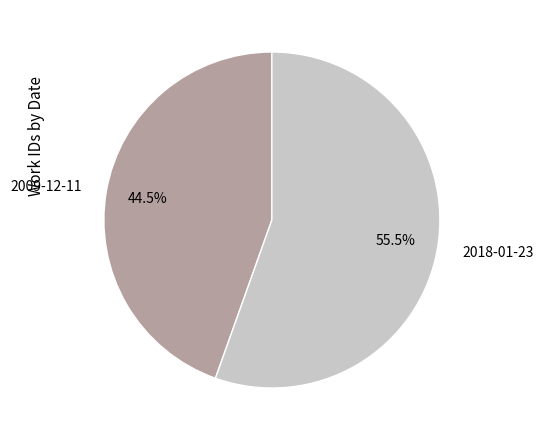

True or false: 2009-12-11 accounts for 30% of the total.

False